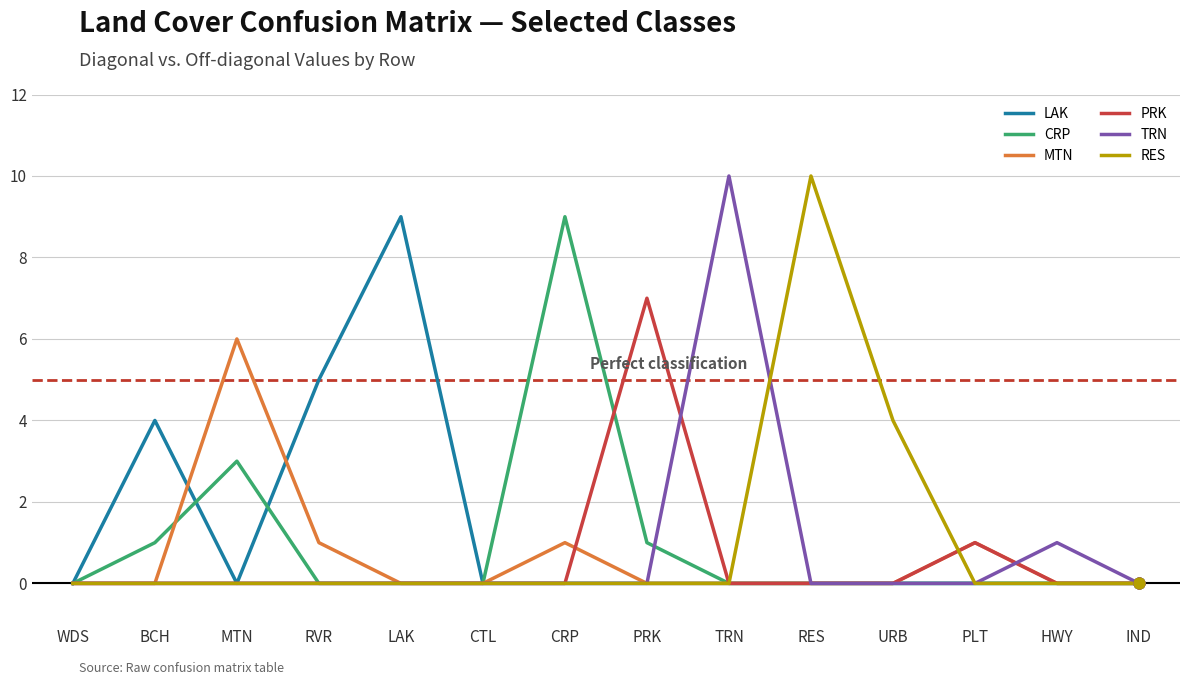

What are all the series names shown in the legend?

LAK, CRP, MTN, PRK, TRN, RES